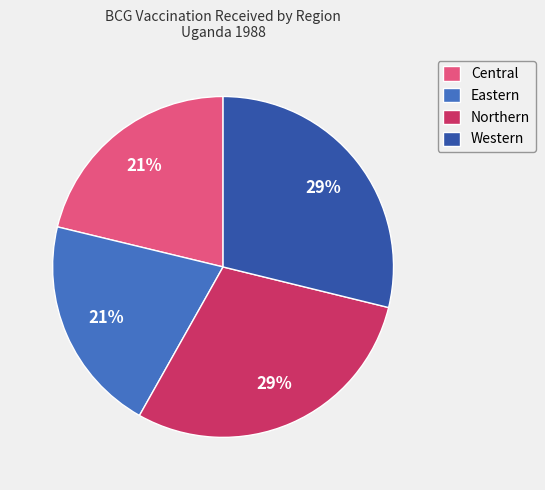

Is it true that Western is 20% of the pie?

False